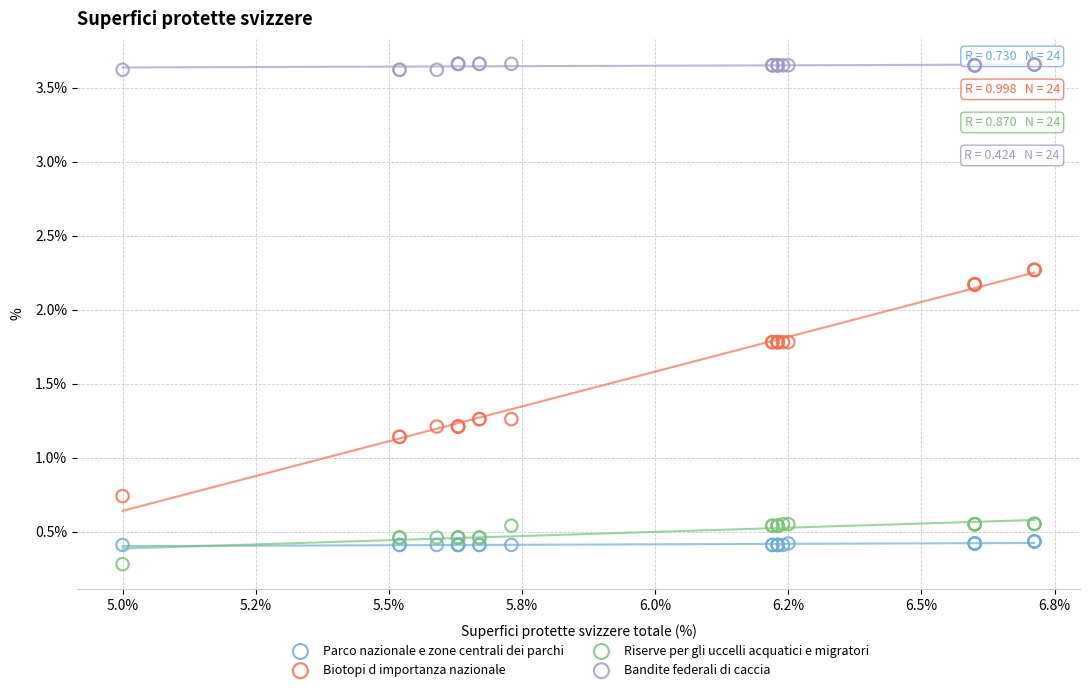

What is the X range (max minus min) for the scatter plot?

1.7